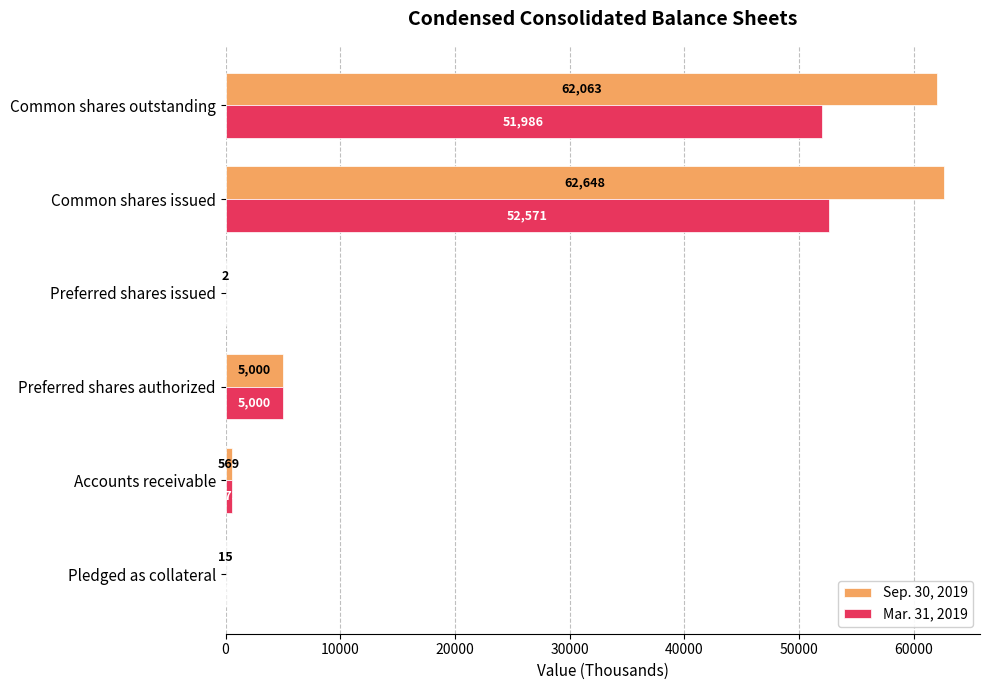

Which series changed the most between Pledged as collateral and Accounts receivable?

Mar. 31, 2019